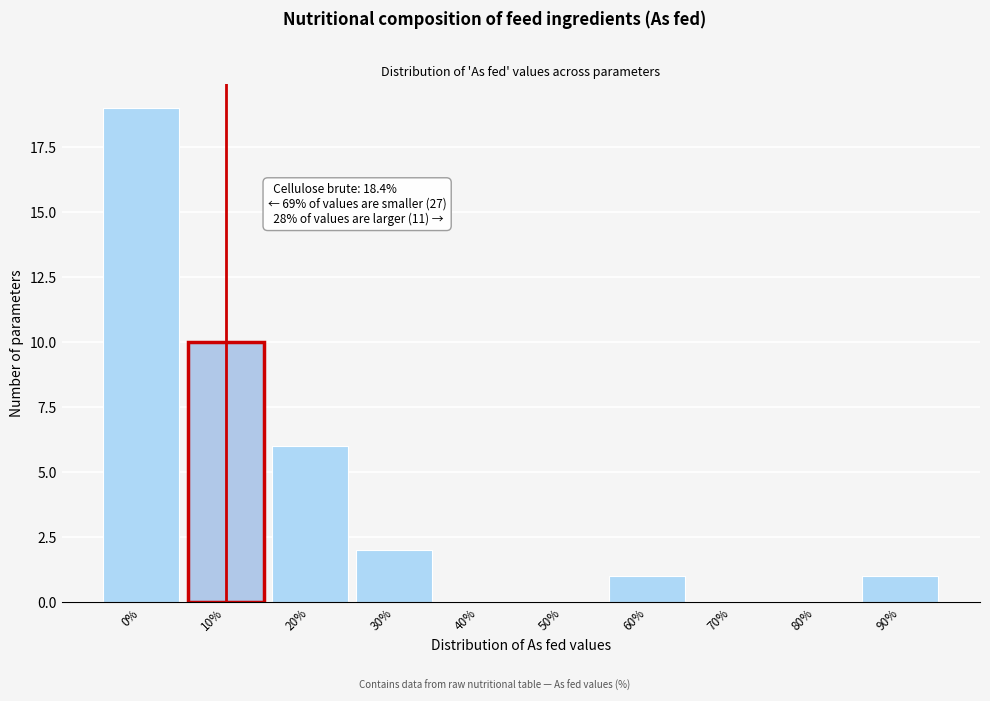

Reading left to right, extract all data points from this chart.

0%=19	10%=10	20%=6	30%=2	40%=0	50%=0	60%=1	70%=0	80%=0	90%=1